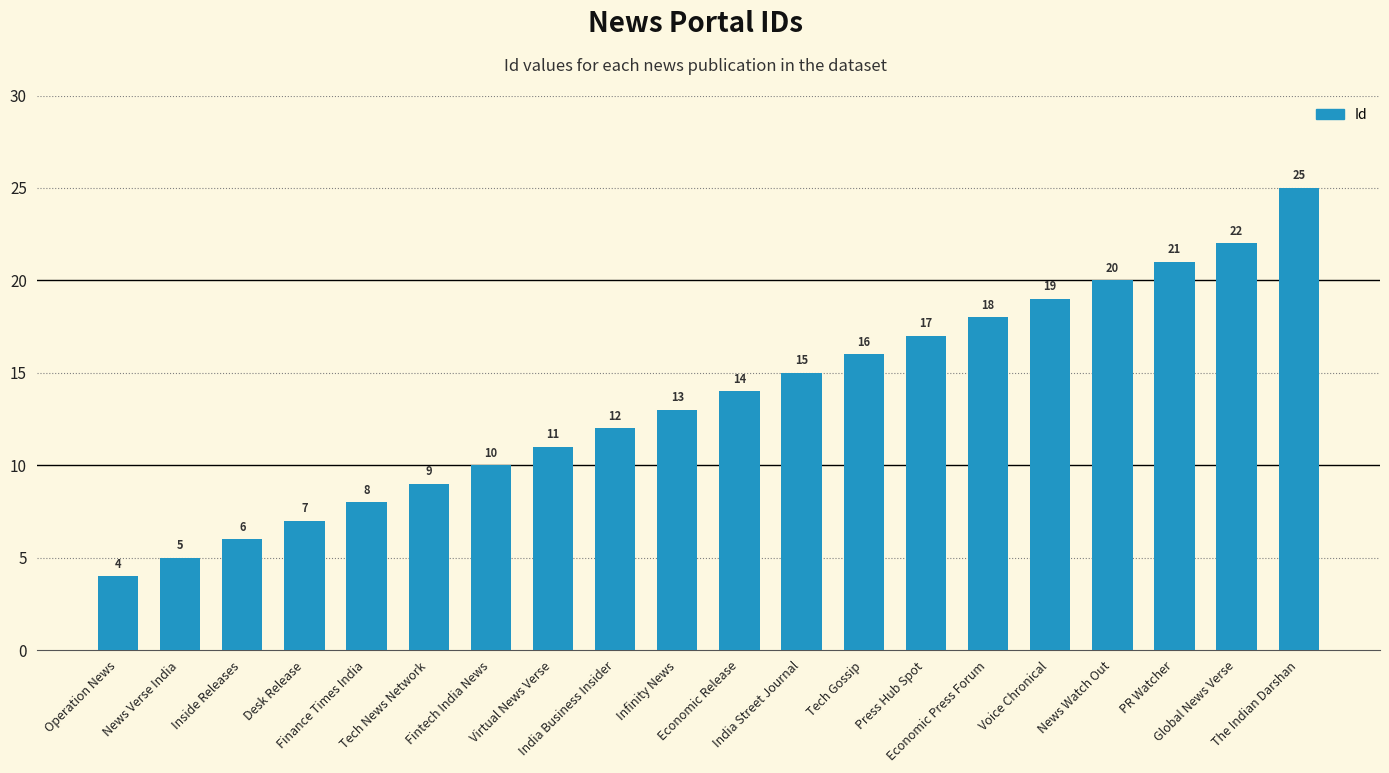

What is the greatest value displayed?

25